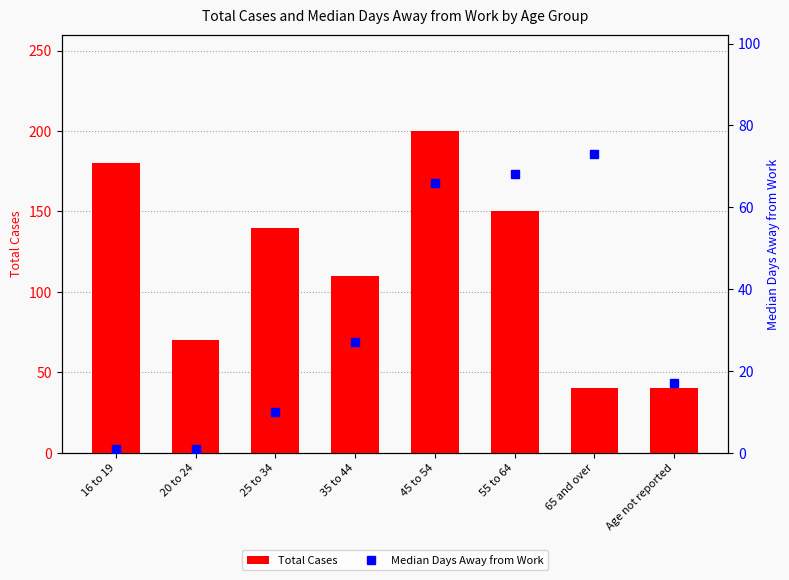

Rank the series by their average value, from lowest to highest.

Median Days Away from Work, Total Cases